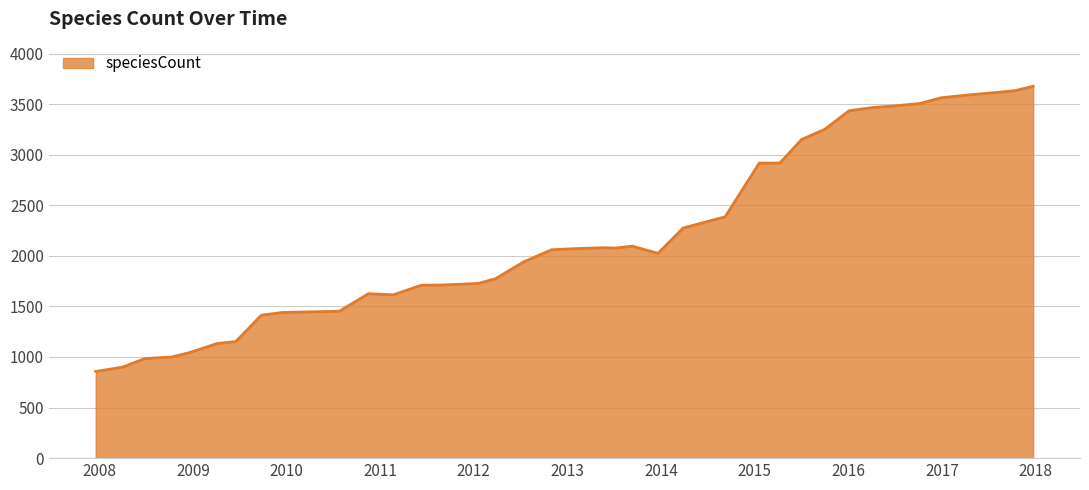

What is the difference between the maximum and minimum values?

2819